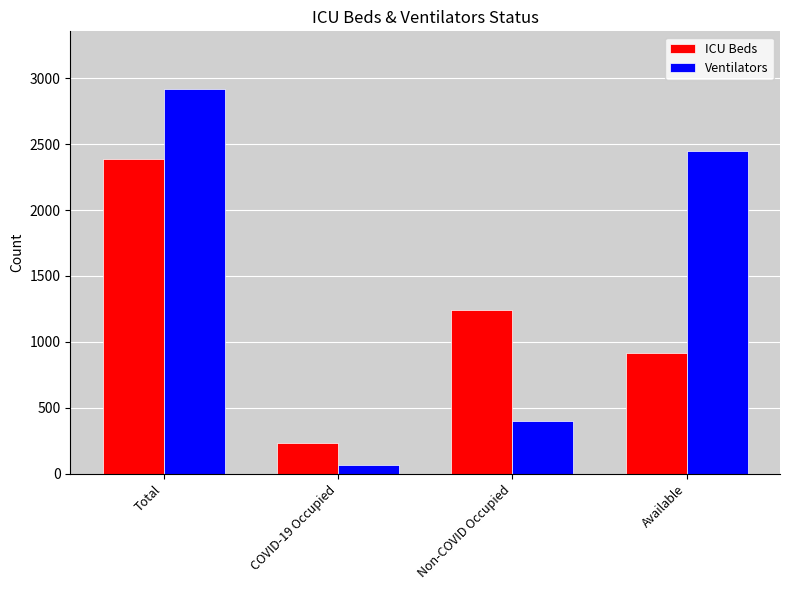

How many bars are there in total?

8